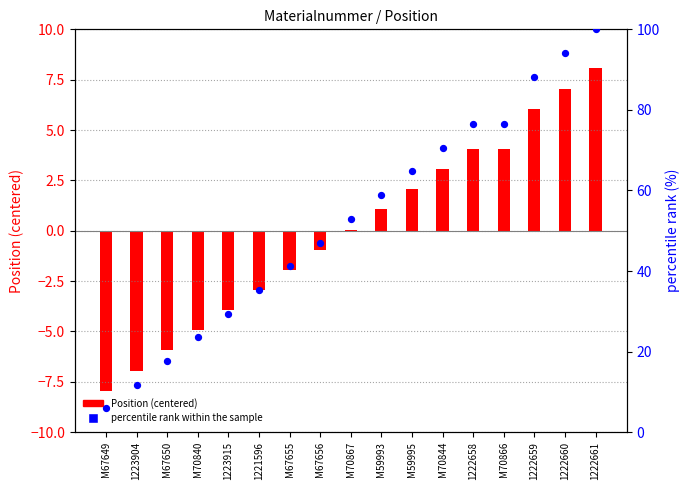

Which series reaches the minimum Y coordinate?

Position (centered)